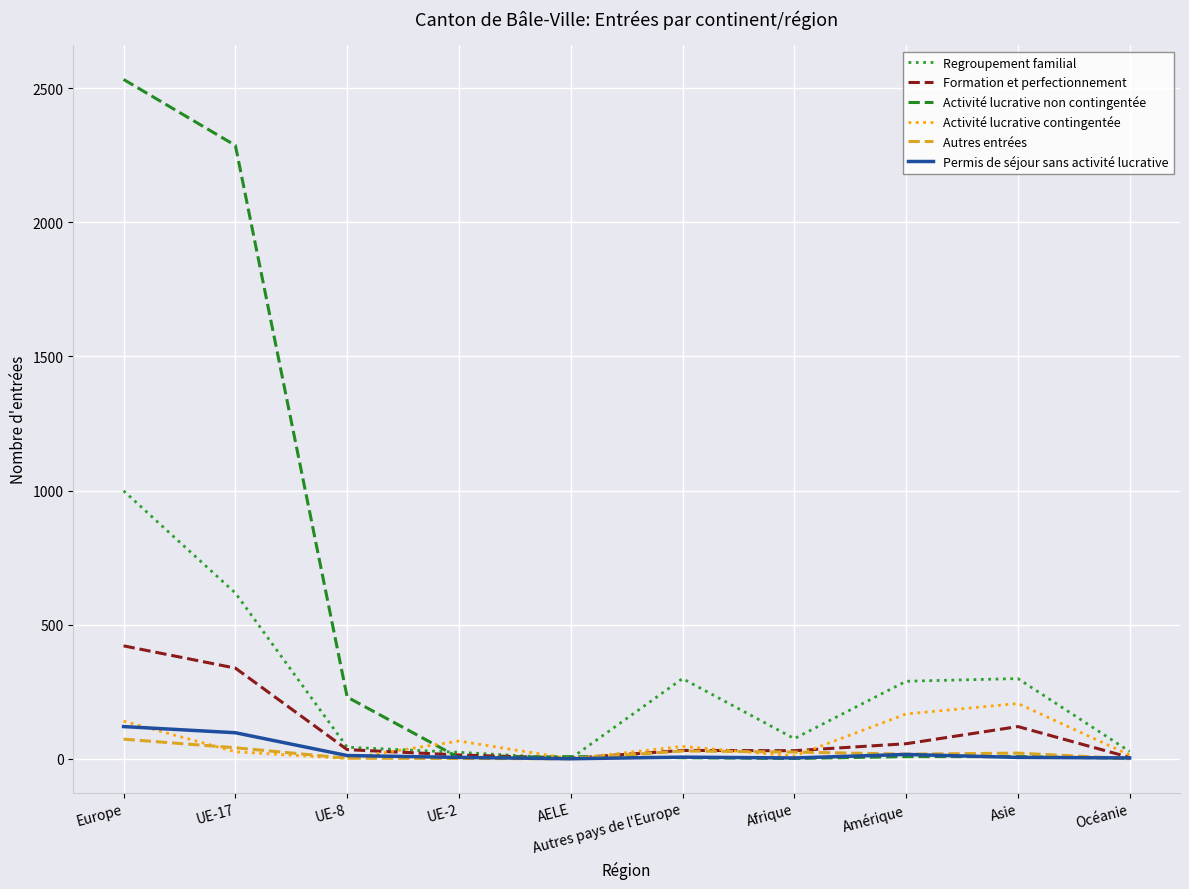

Between UE-17 and Autres pays de l'Europe, which series saw the biggest shift?

Activité lucrative non contingentée